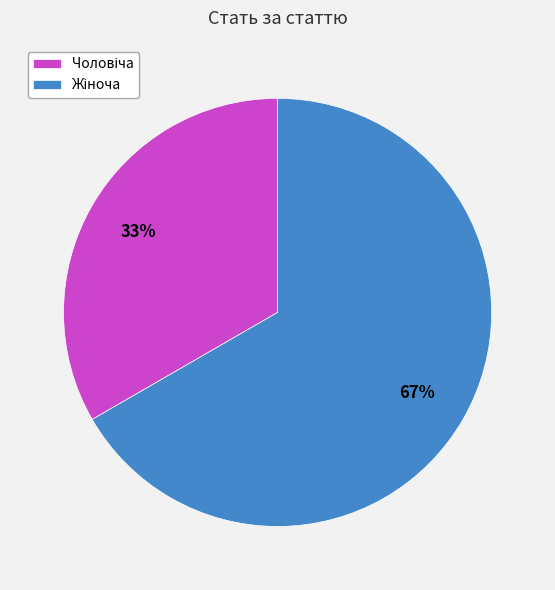

Is there any slice that represents more than half of the pie?

Yes